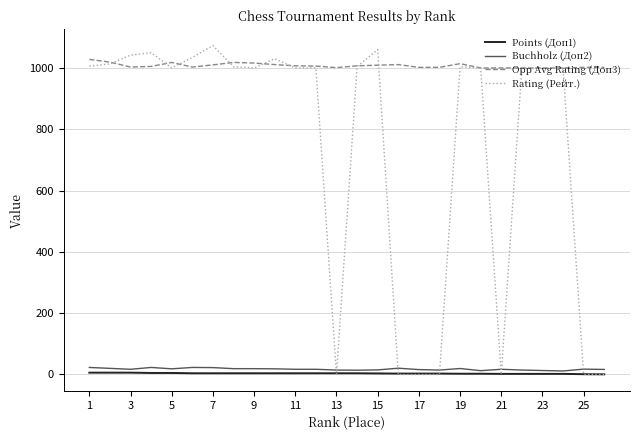

Which series has the largest total across all categories?

Opp Avg Rating (Доп3)